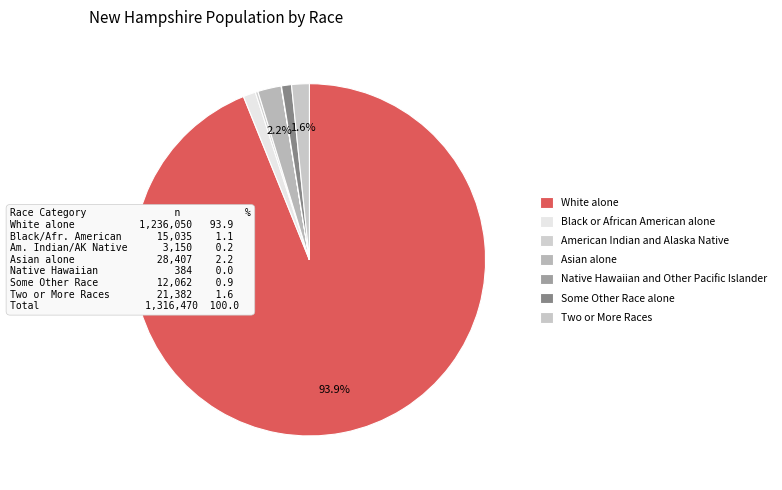

Which slice is the largest?

White alone